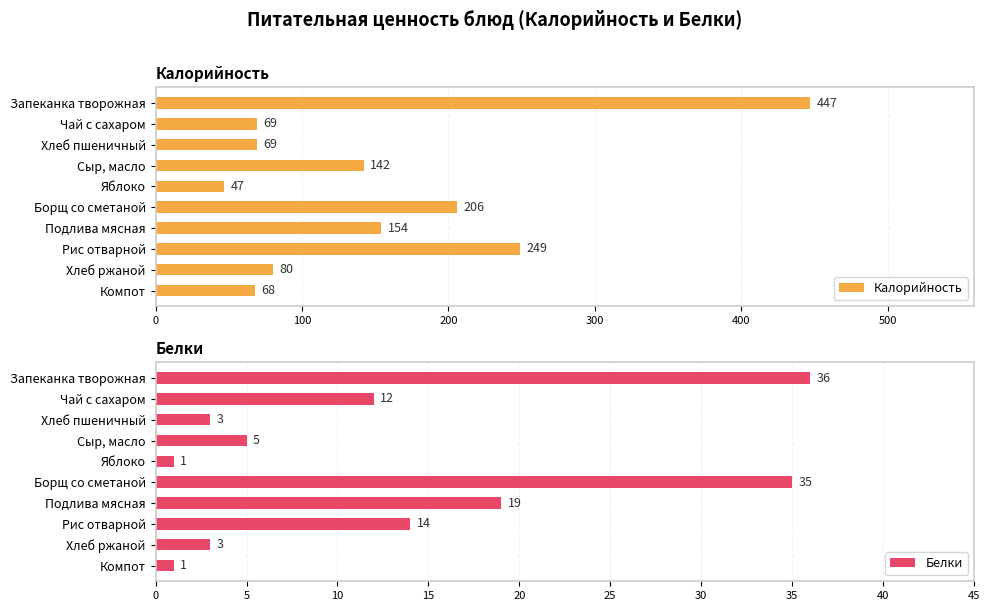

Which category has the lowest value in the Калорийность series?

Яблоко